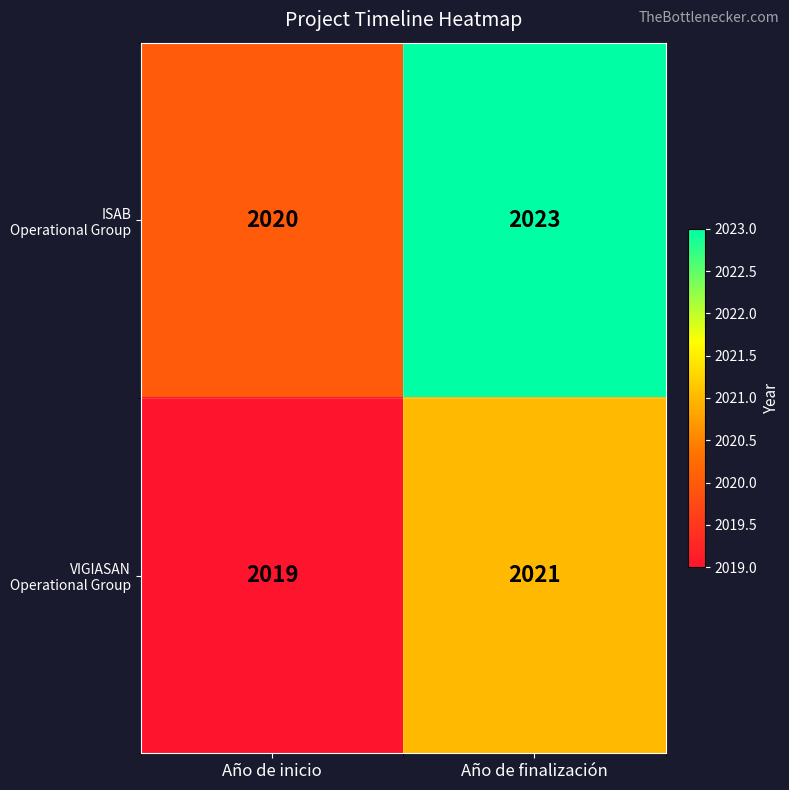

Which category has the lowest value across all series?

Año de inicio